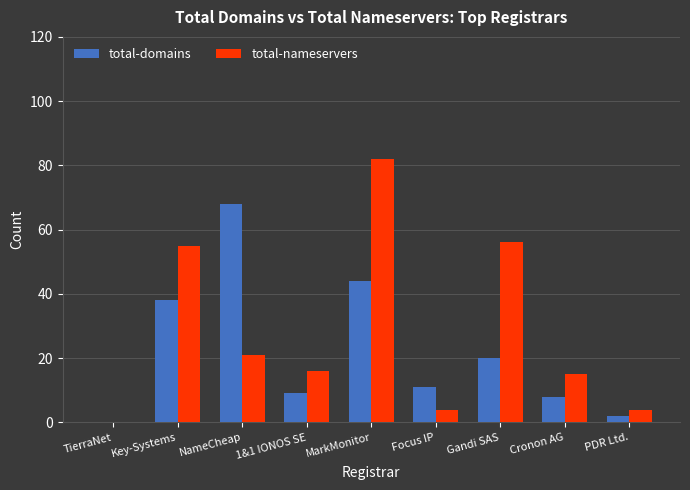

At which label is total-domains closest to 34?

Key-Systems